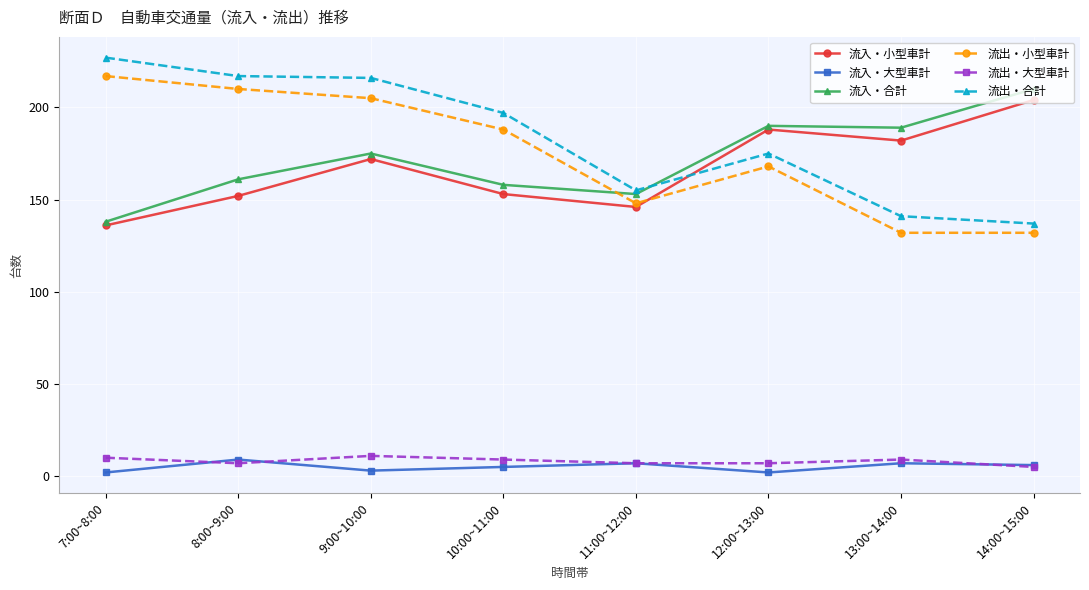

Which series changed the most between 9:00~10:00 and 11:00~12:00?

流出・合計